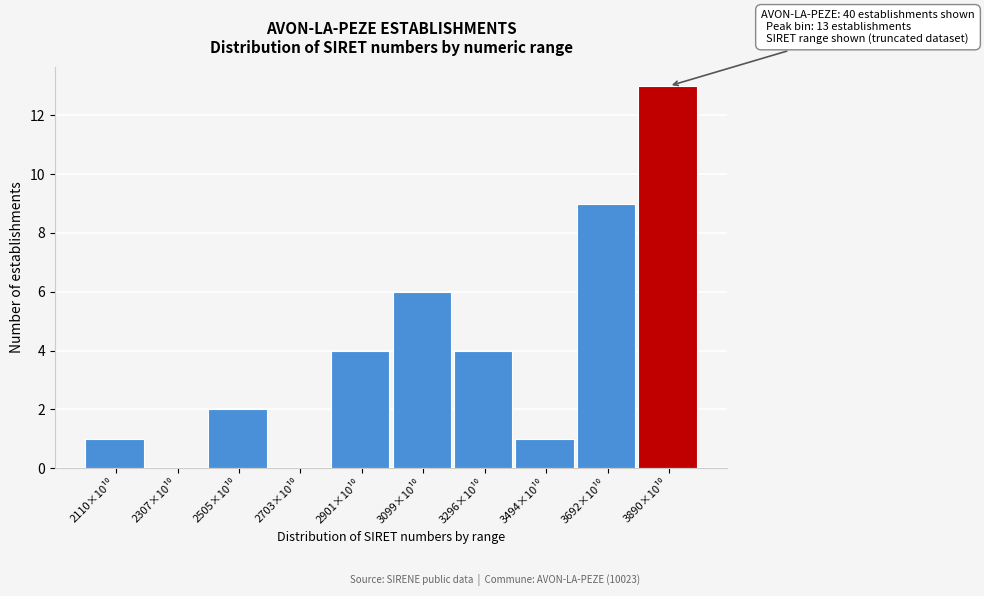

What is the greatest value displayed?

13